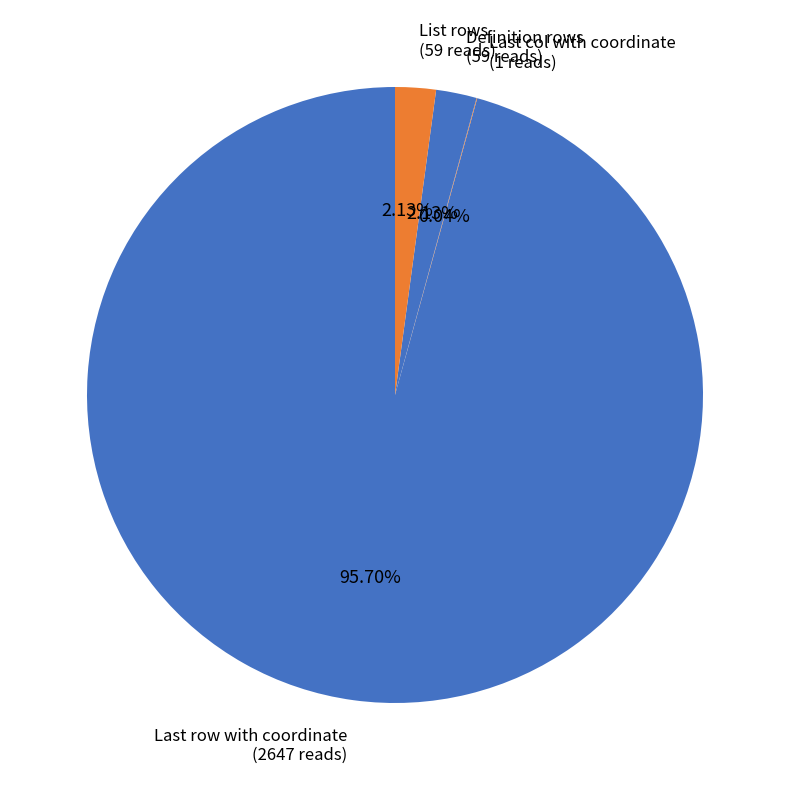

Rank the categories by value from highest to lowest.

Last row with coordinate, Definition rows, List rows, Last col with coordinate